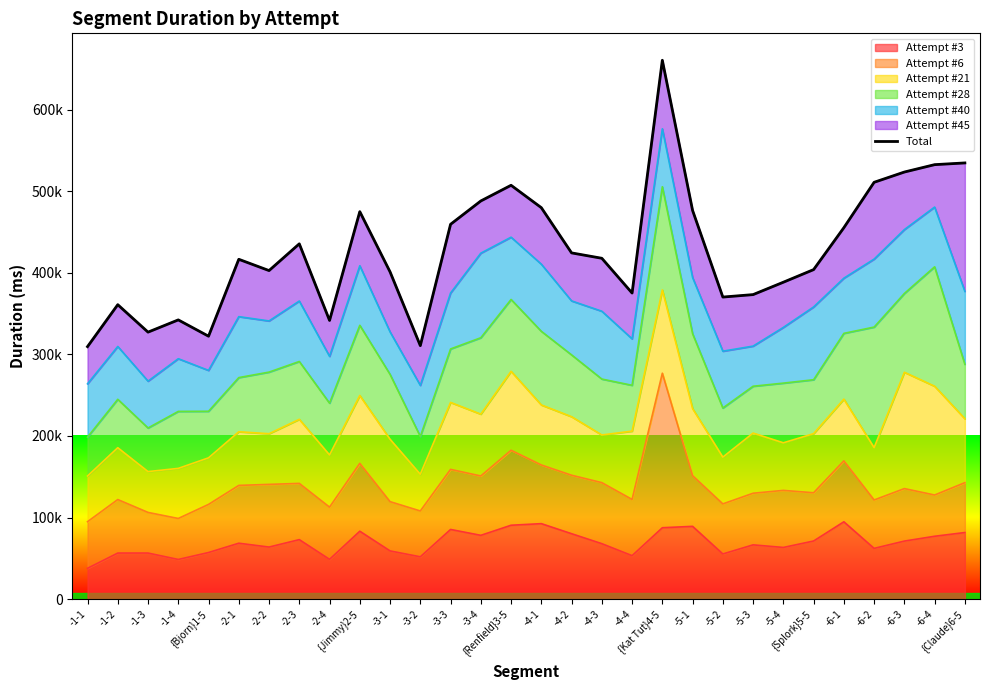

Reading right to left, list all the values displayed in this chart.

{Claude}6-5=534704	-6-4=532589	-6-3=523541	-6-2=510957	-6-1=455306	{Splork}5-5=403929	-5-4=388468	-5-3=373281	-5-2=370271	-5-1=476452	{Kat Tut}4-5=660553	-4-4=375190	-4-3=417819	-4-2=424413	-4-1=479846	{Renfield}3-5=507301	-3-4=488077	-3-3=459469	-3-2=310730	-3-1=401176	{Jimmy}2-5=474986	-2-4=341619	-2-3=435532	-2-2=402739	-2-1=416573	{Bjorn}1-5=322280	-1-4=342274	-1-3=327277	-1-2=360930	-1-1=309498